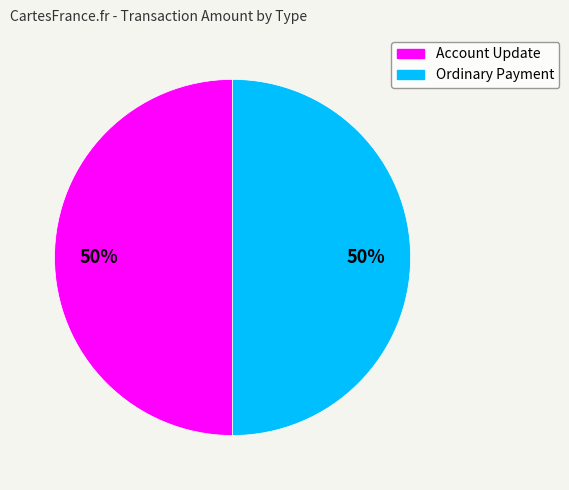

Approximately how many times larger is the value at Account Update compared to Ordinary Payment?

1.0